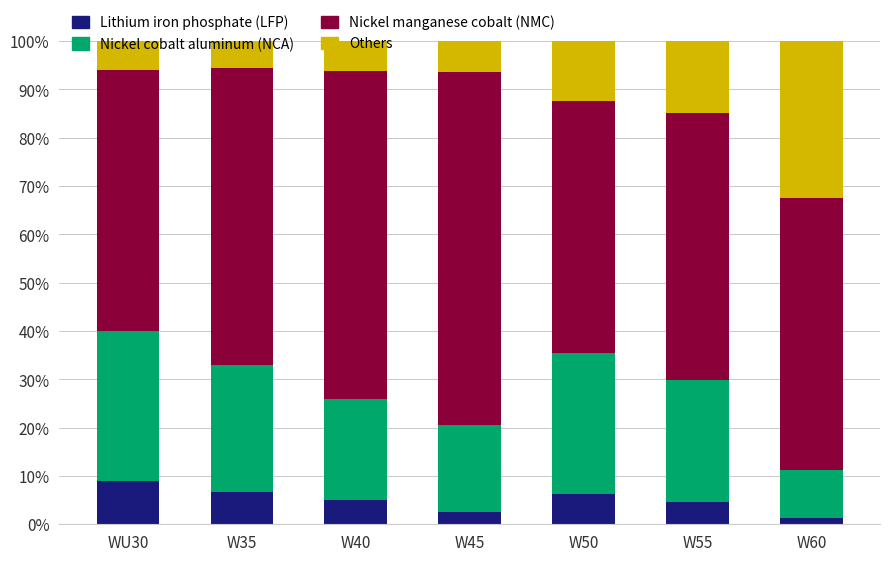

What is the maximum value for Lithium iron phosphate (LFP)?

9.0